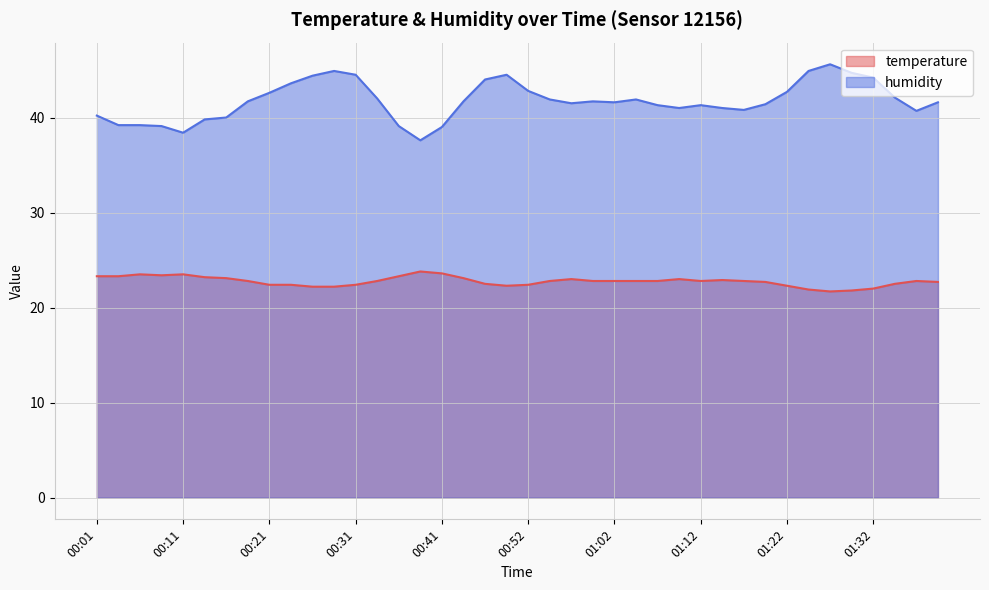

At 01:38, list the series in order from smallest to largest.

temperature, humidity